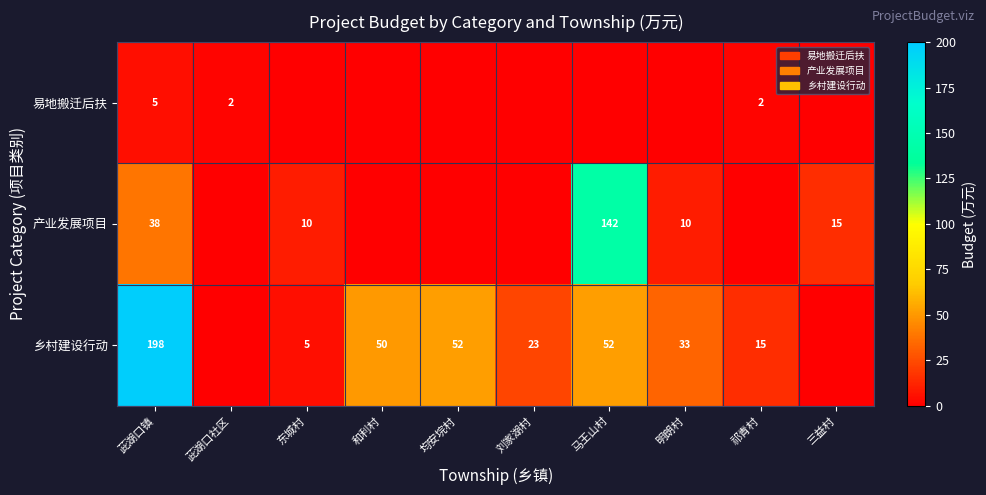

Is the value of 易地搬迁后扶 at 茈湖口社区 greater than the value of 产业发展项目 at 明朗村?

No